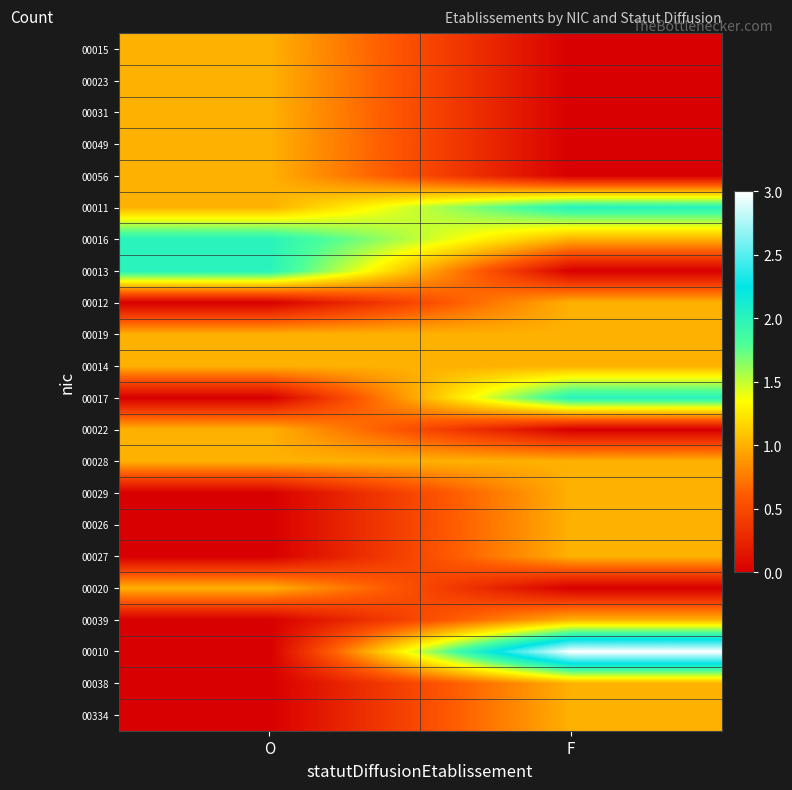

Which has a higher value, F or O?

O